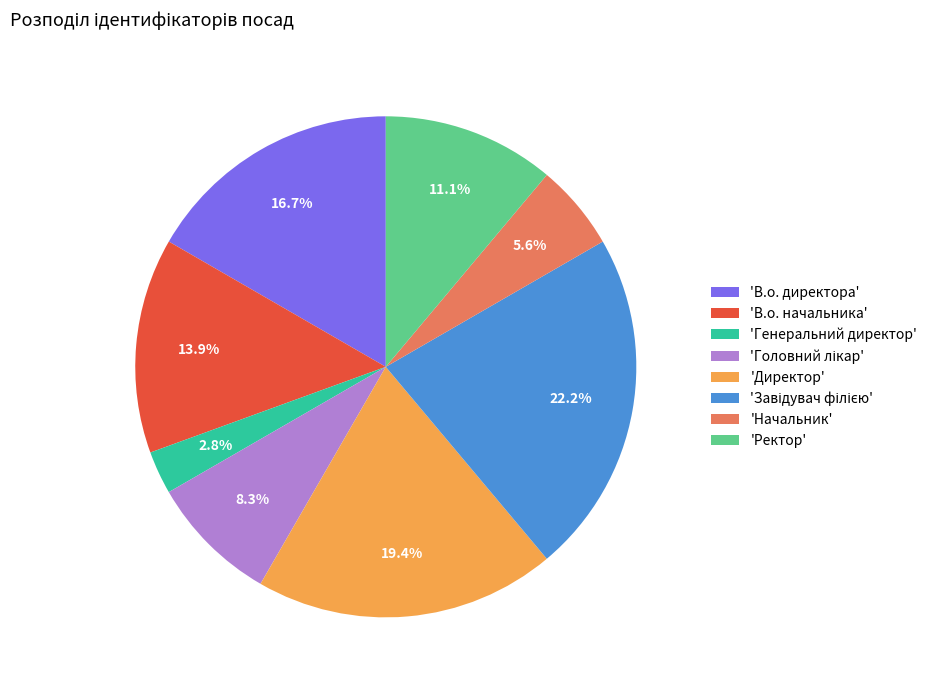

Is the sum of 'Генеральний директор' and 'Директор' greater than half?

No